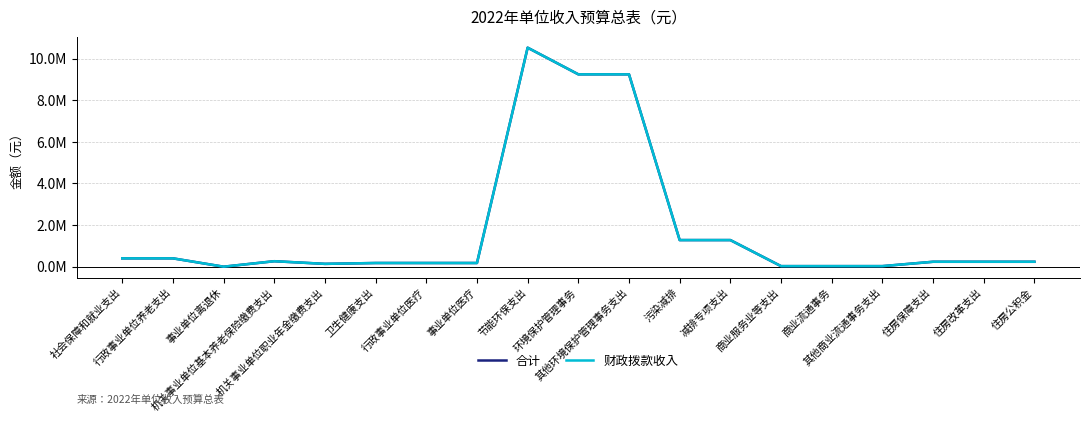

What is the difference between the 合计 values at 机关事业单位基本养老保险缴费支出 and 减排专项支出?

1015500